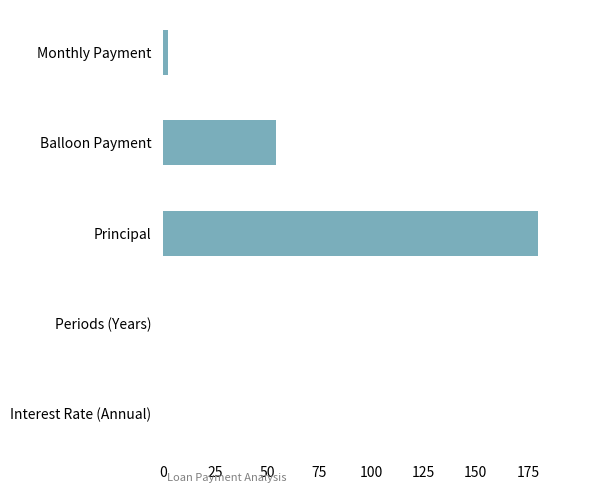

True or false: the data shows 0.0 at Interest Rate (Annual).

True